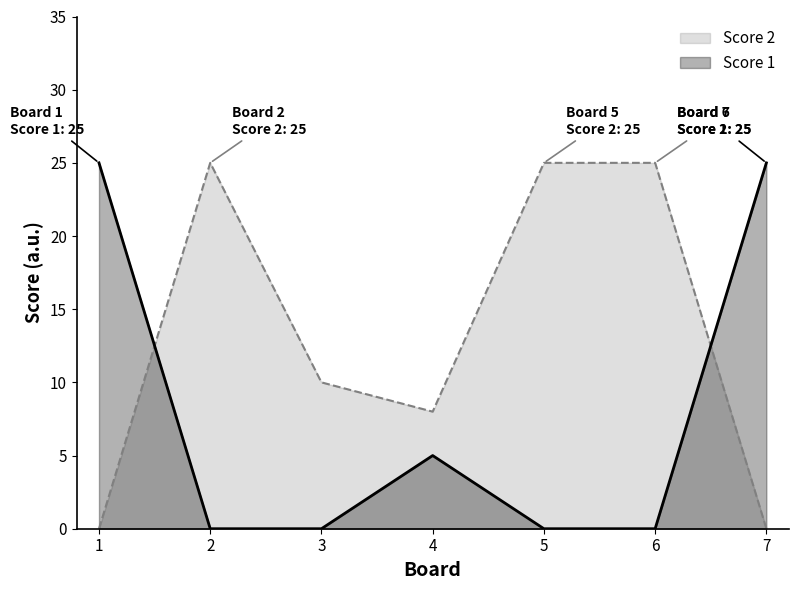

At which label is Score 1 closest to 12?

4